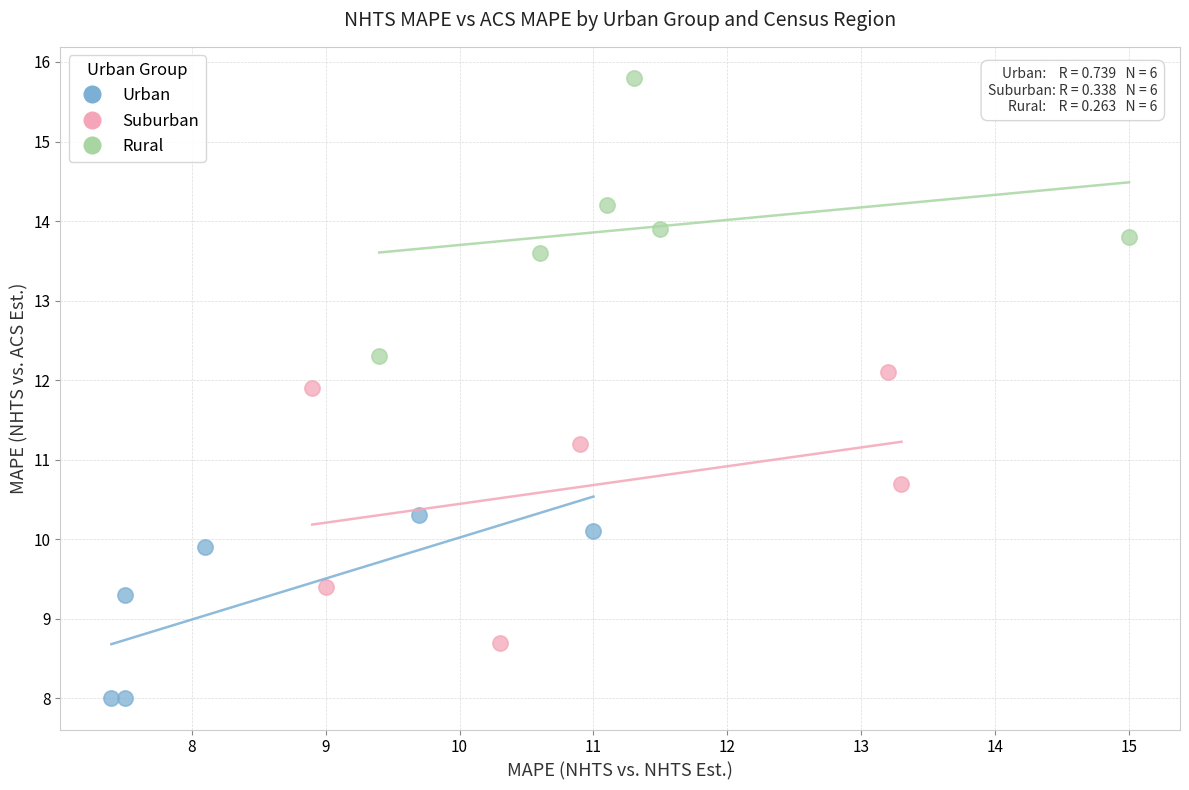

Which series contains the highest Y value?

Rural